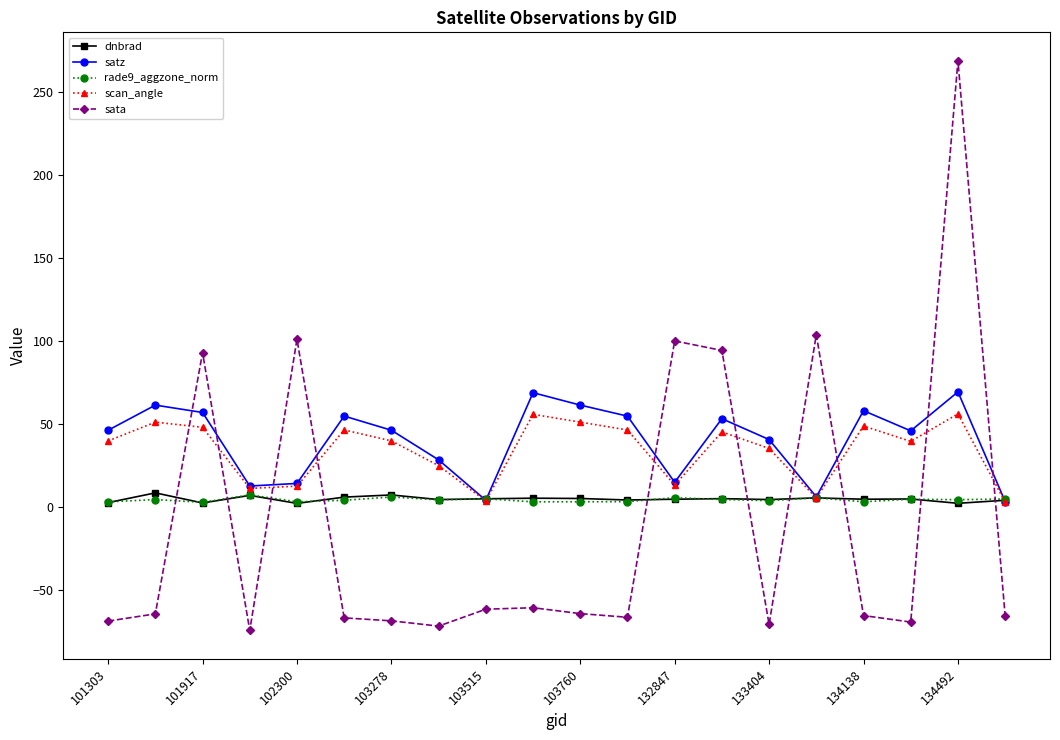

Does the chart have visible grid lines?

No